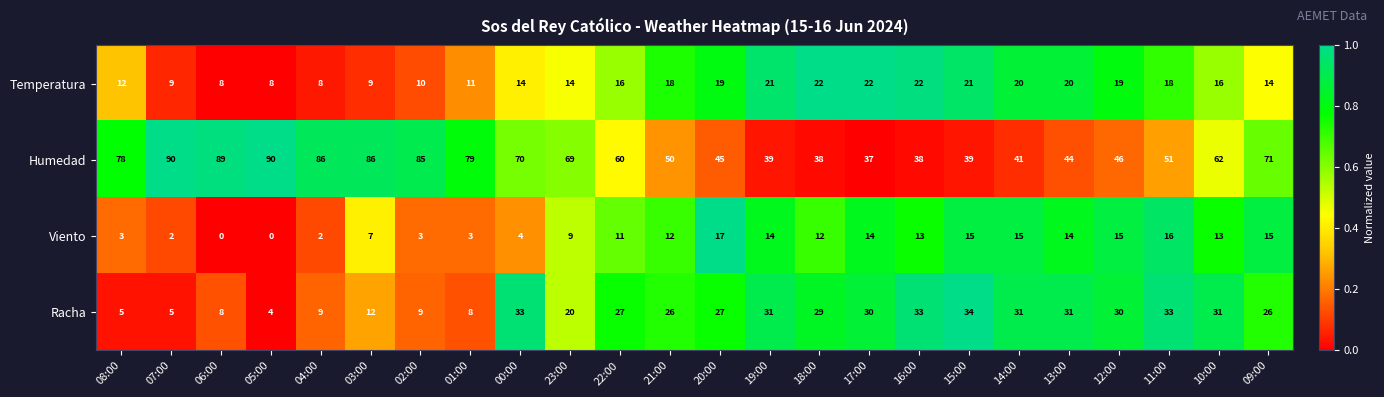

What is the difference between the Racha values at 08:00 and 16:00?

28